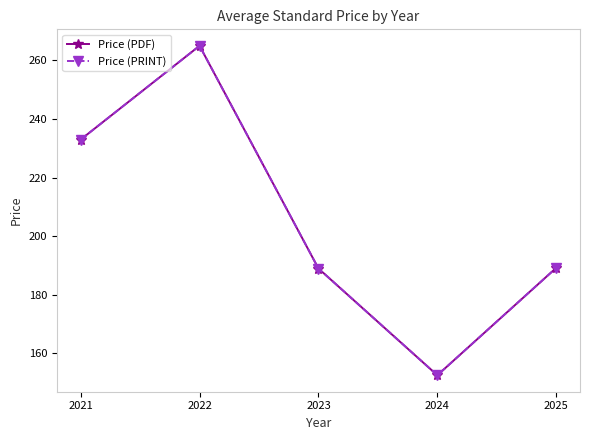

In Price (PDF), how many points are lower than both neighbors (excluding endpoints)?

1